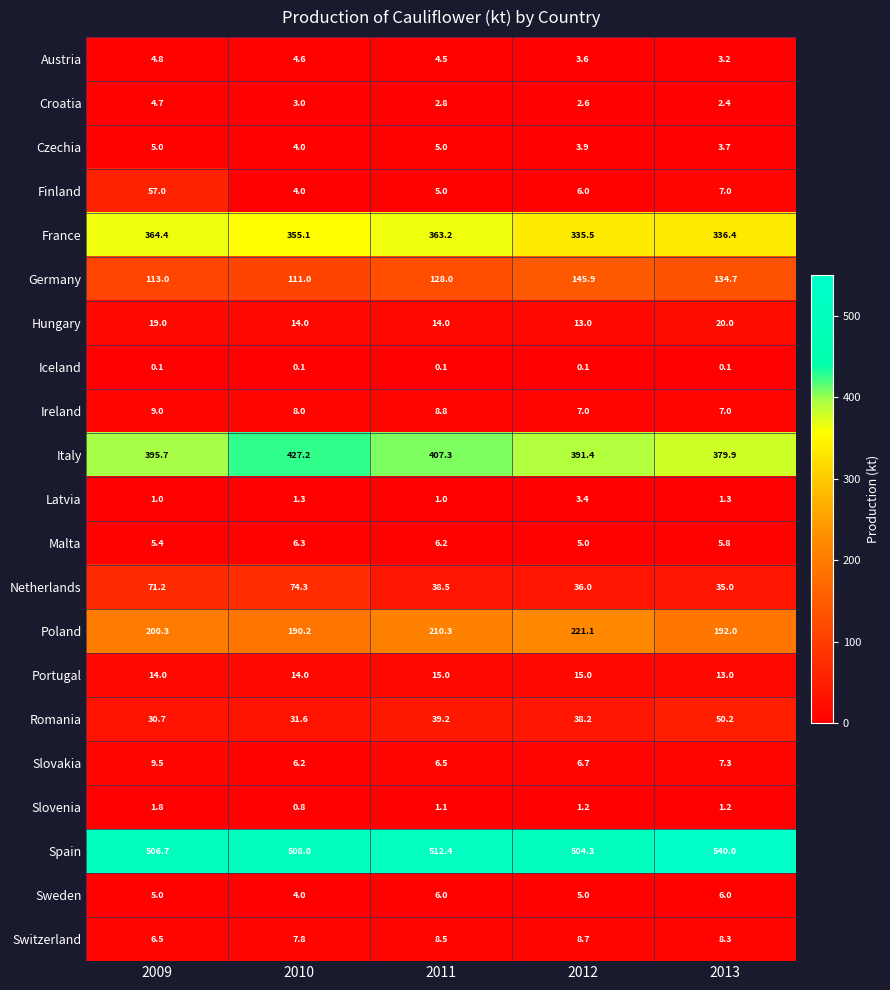

What is the total value across all series at 2009?

1824.8